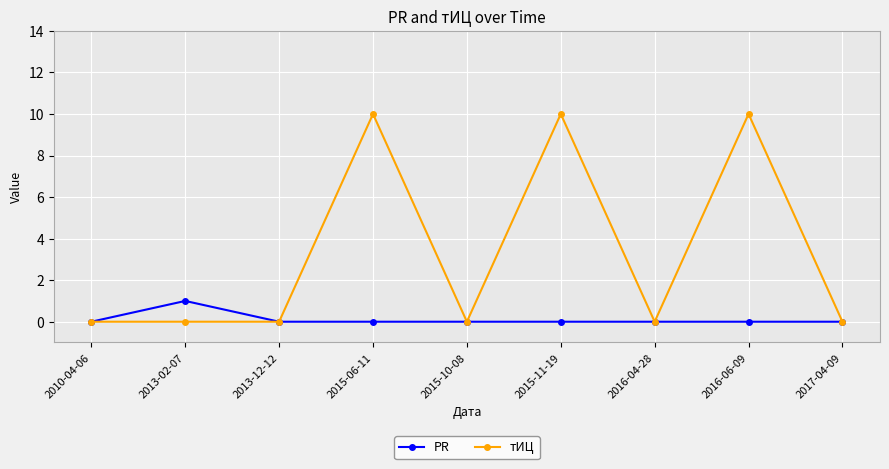

At how many categories does at least one series exceed 3?

3